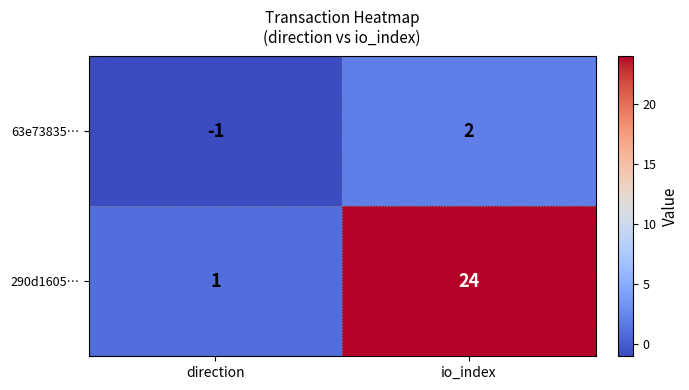

Is the value of 290d1605… at direction greater than the value of 63e73835… at io_index?

No